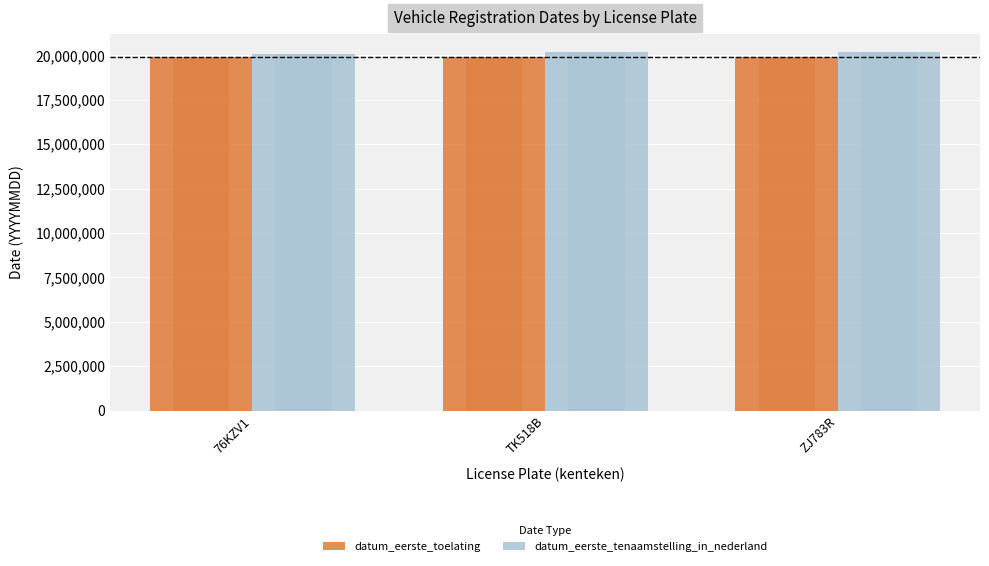

True or false: datum_eerste_toelating has a value of 19900801 at TK518B.

True